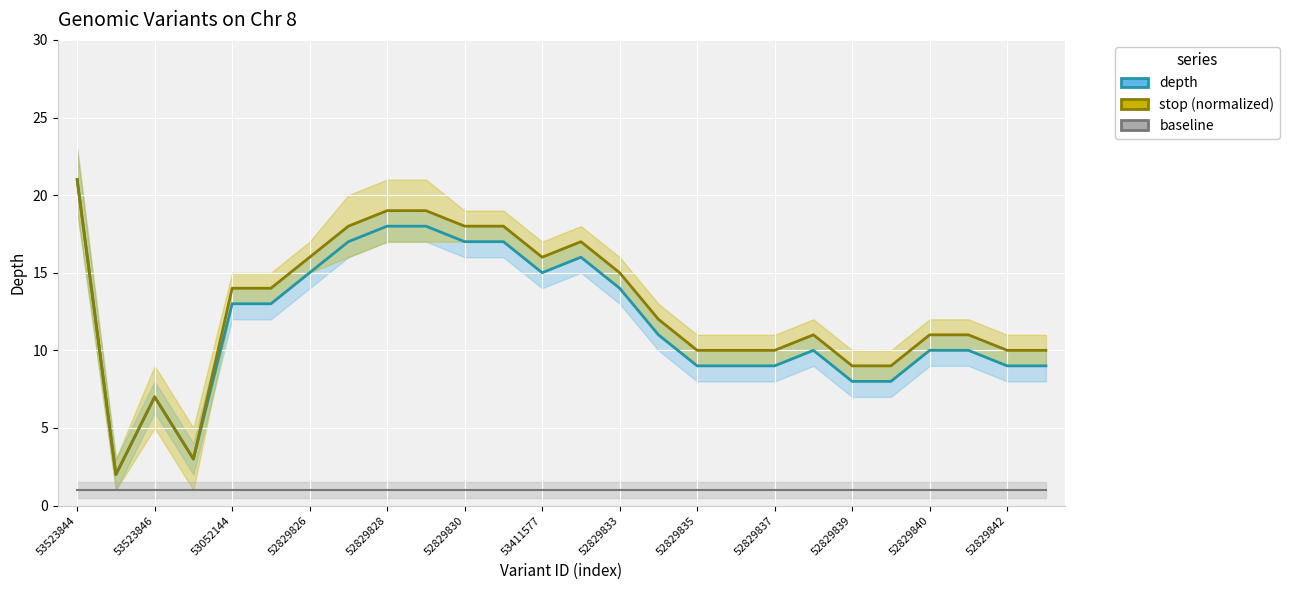

At 53523846, list the series in order from smallest to largest.

baseline, depth, stop (normalized)